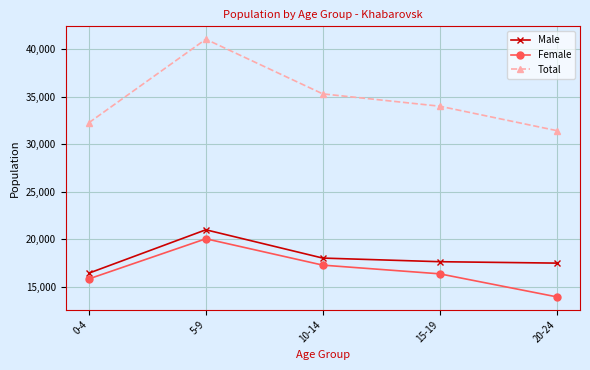

True or false: Male and Female intersect in this chart.

False